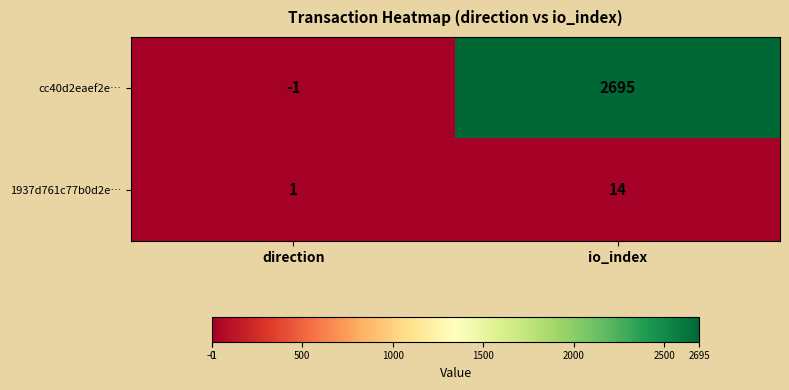

What is the highest value of the 1937d761c77b0d2e… series?

14